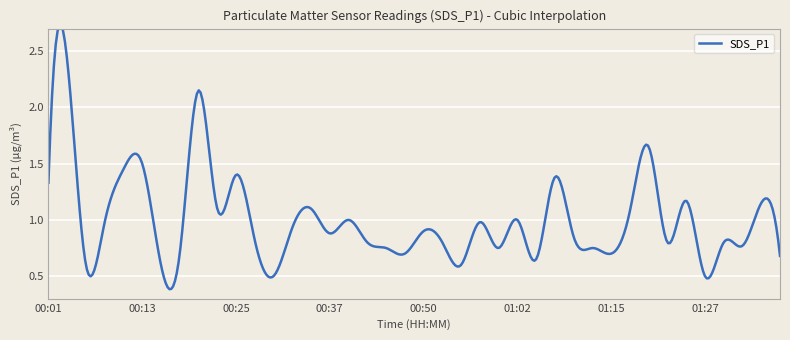

Reading left to right, transcribe all the data shown in this chart.

00:01=1.3	00:03=2.4	00:06=0.6	00:08=1.0	00:10=1.4	00:13=1.5	00:15=0.6	00:18=0.7	00:20=2.1	00:23=1.1	00:25=1.4	00:28=0.8	00:30=0.5	00:32=0.9	00:35=1.1	00:37=0.9	00:40=1.0	00:42=0.8	00:45=0.8	00:47=0.7	00:50=0.9	00:52=0.8	00:54=0.6	00:57=1.0	00:59=0.8	01:02=1.0	01:04=0.7	01:07=1.4	01:09=0.8	01:12=0.8	01:15=0.7	01:17=1.1	01:20=1.6	01:22=0.8	01:25=1.2	01:27=0.5	01:29=0.8	01:32=0.8	01:35=1.1	01:37=0.7